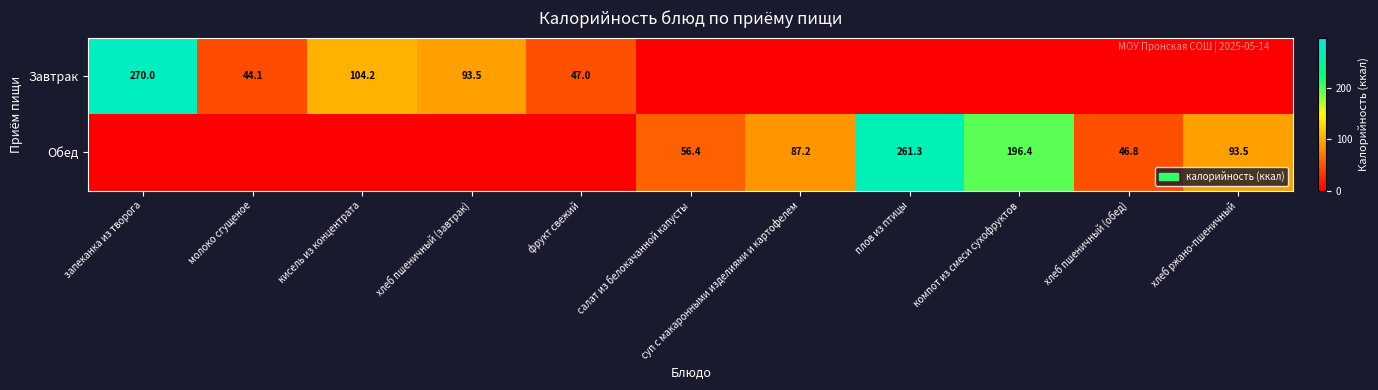

The Обед series shows 261.3 at плов из птицы. True or false?

True